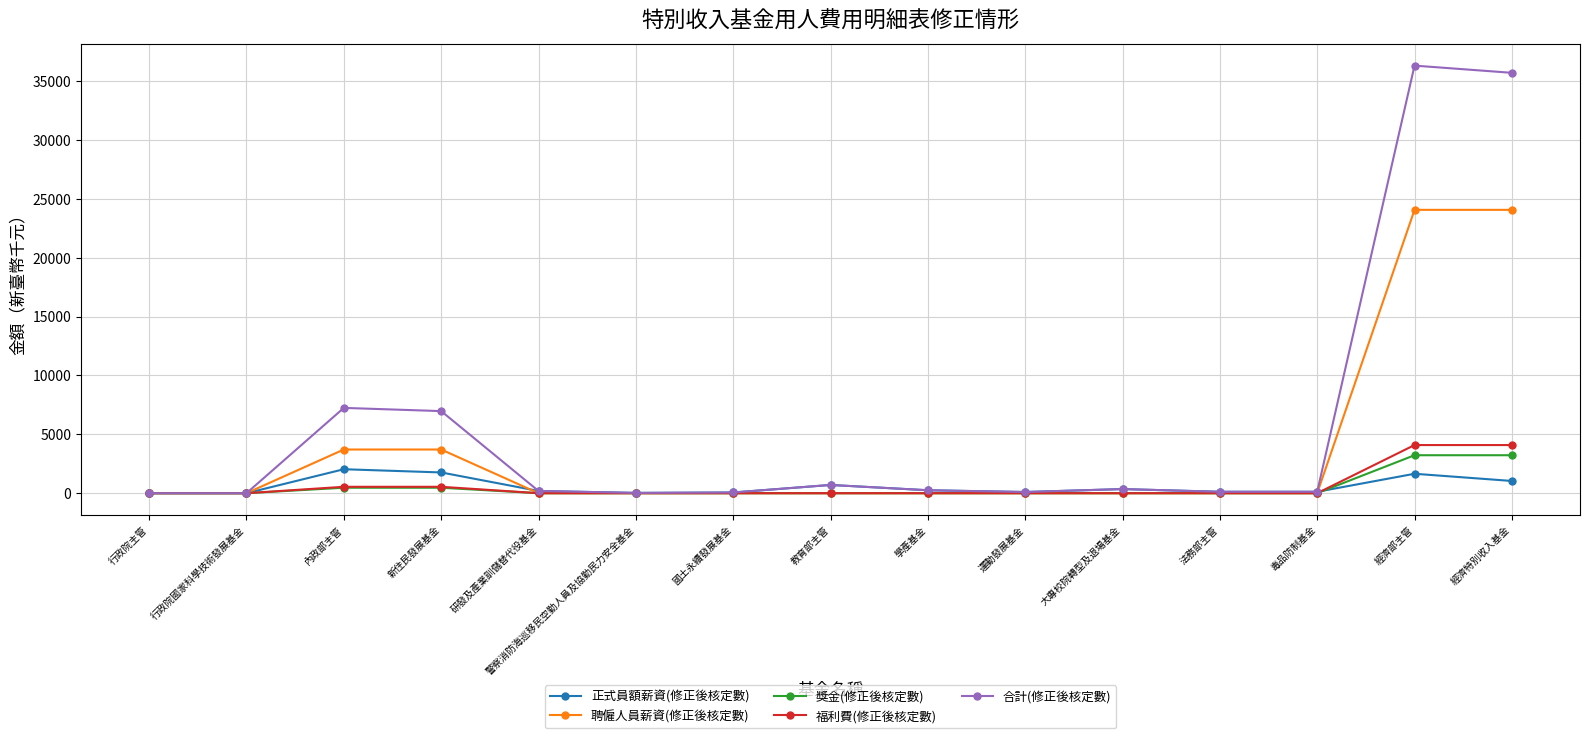

How many lines are shown in the chart?

5